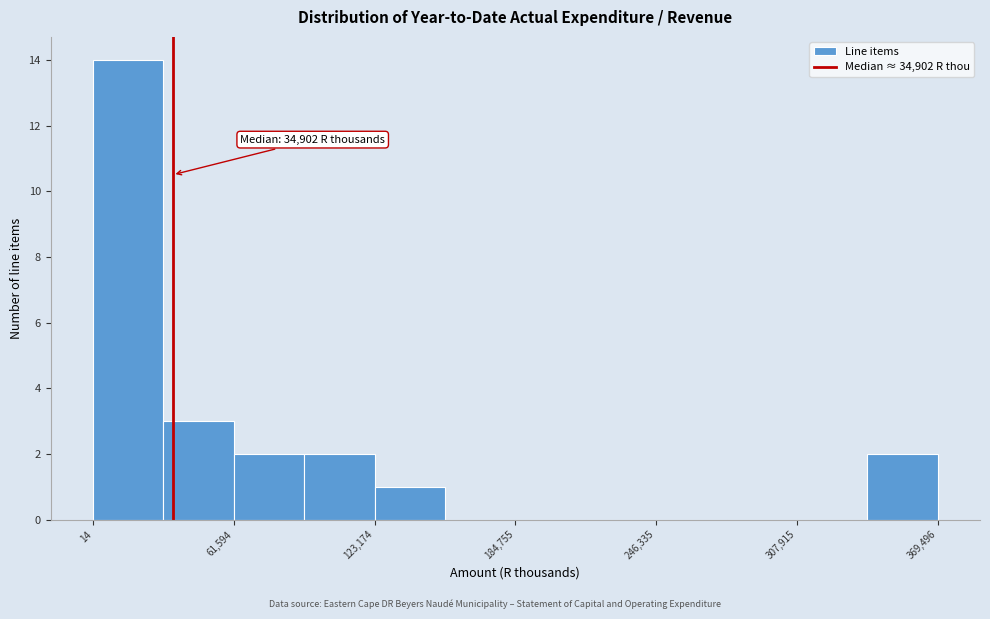

Read against the x-axis, roughly where is the centre of the tallest bar?

20000